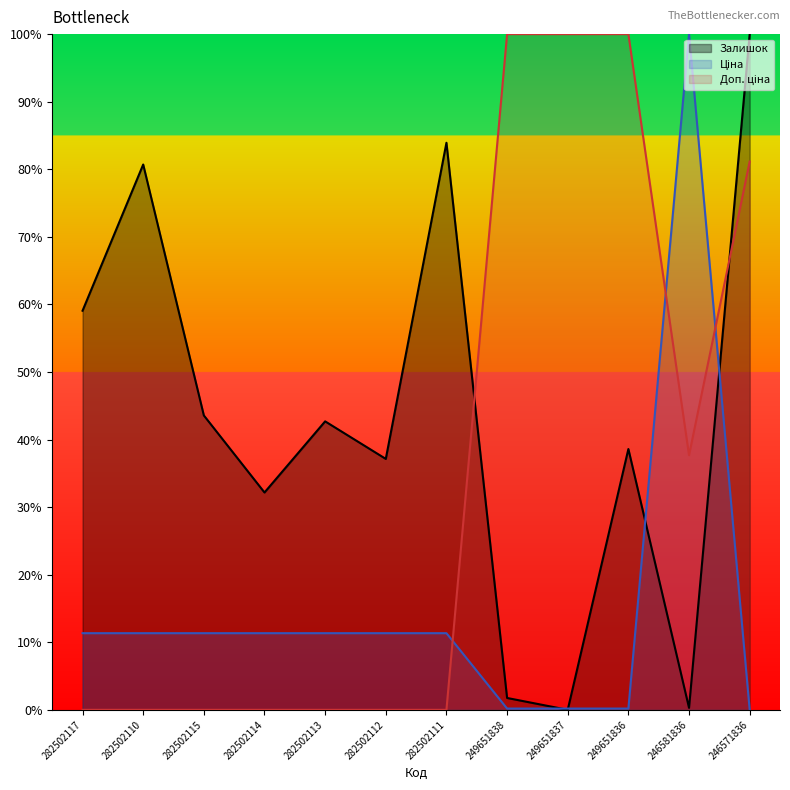

What is the label of the 10th point from the left?

249651836